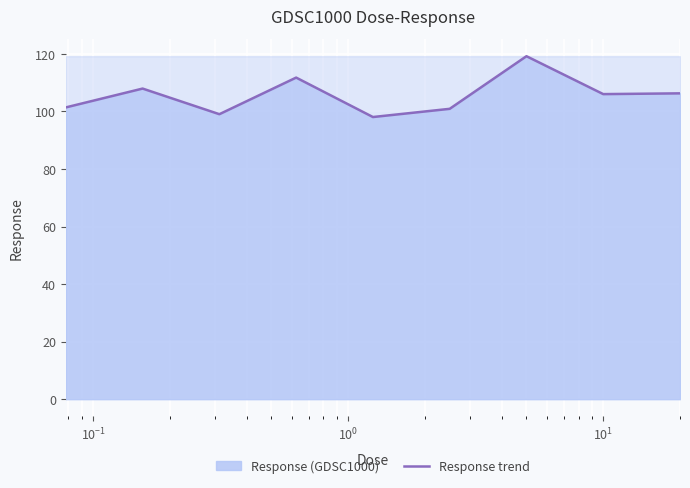

How many lines are shown in the chart?

1